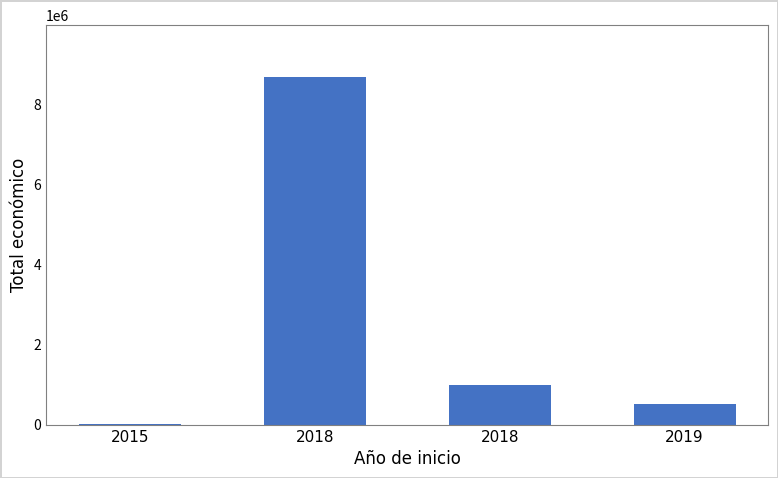

How many distinct data groups are displayed?

1